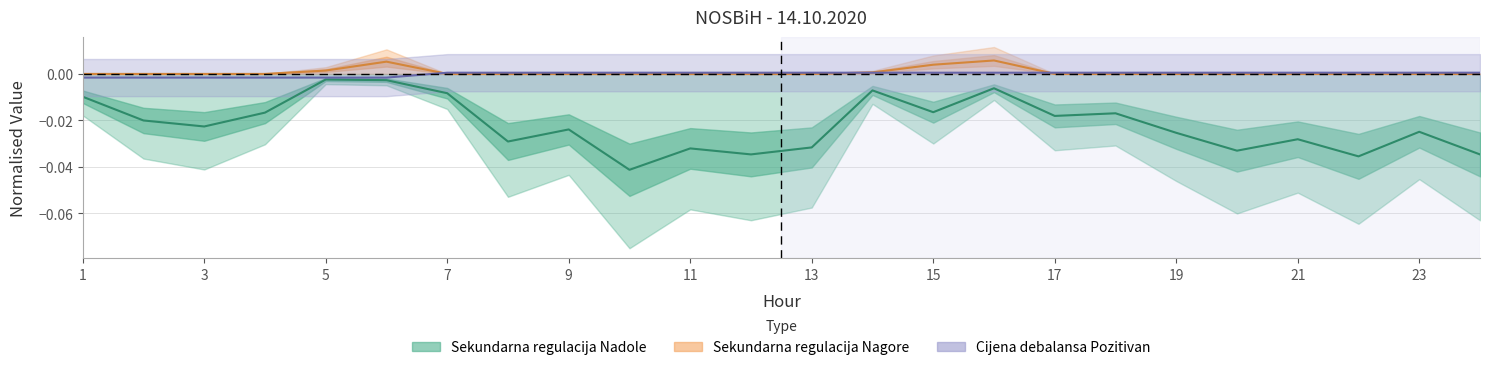

Is the value of Cijena debalansa Pozitivan (KM/MWh) at 7 greater than the value of Sekundarna regulacija Nadole (MWh) at 8?

Yes